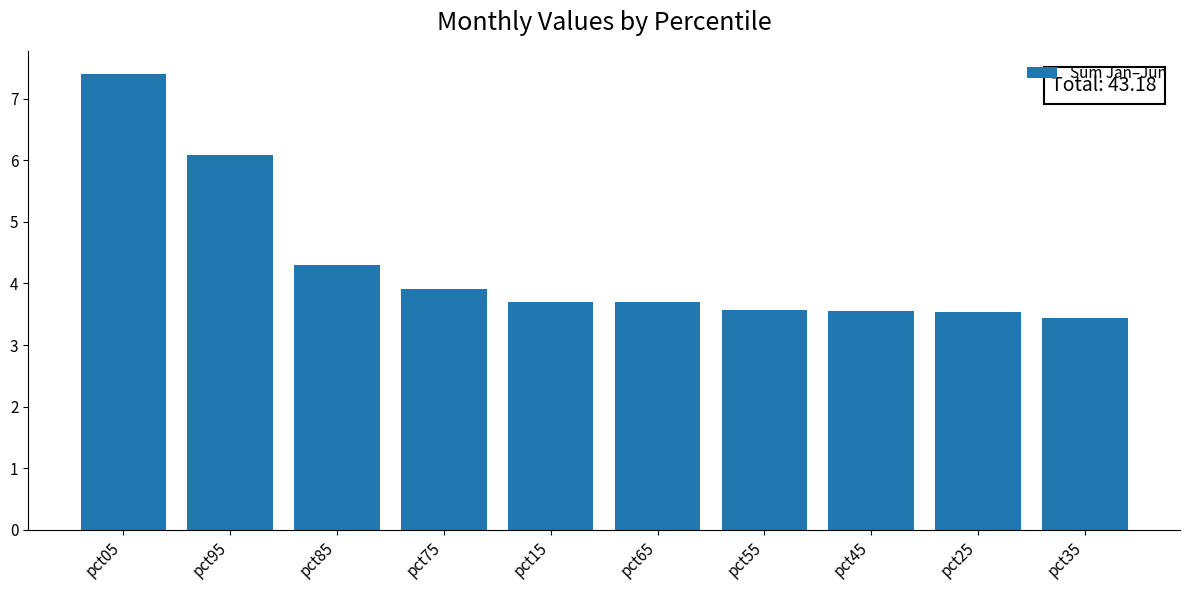

What is the average value?

4.3